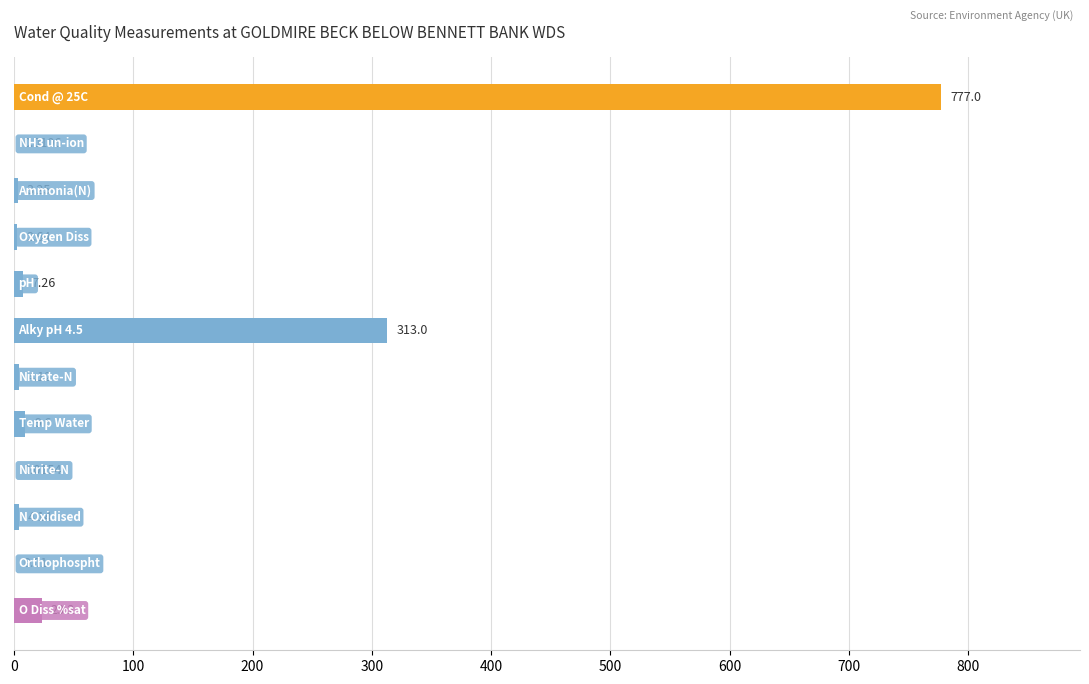

What is the sum of all values?

1144.2